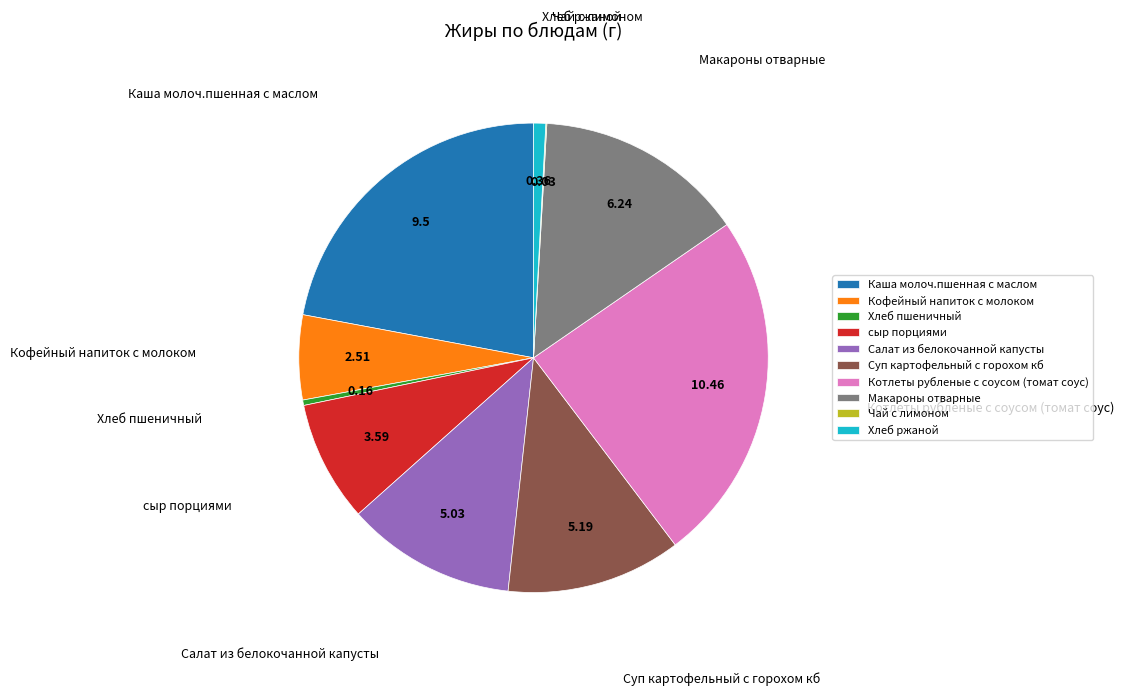

Does any single category account for the majority?

No